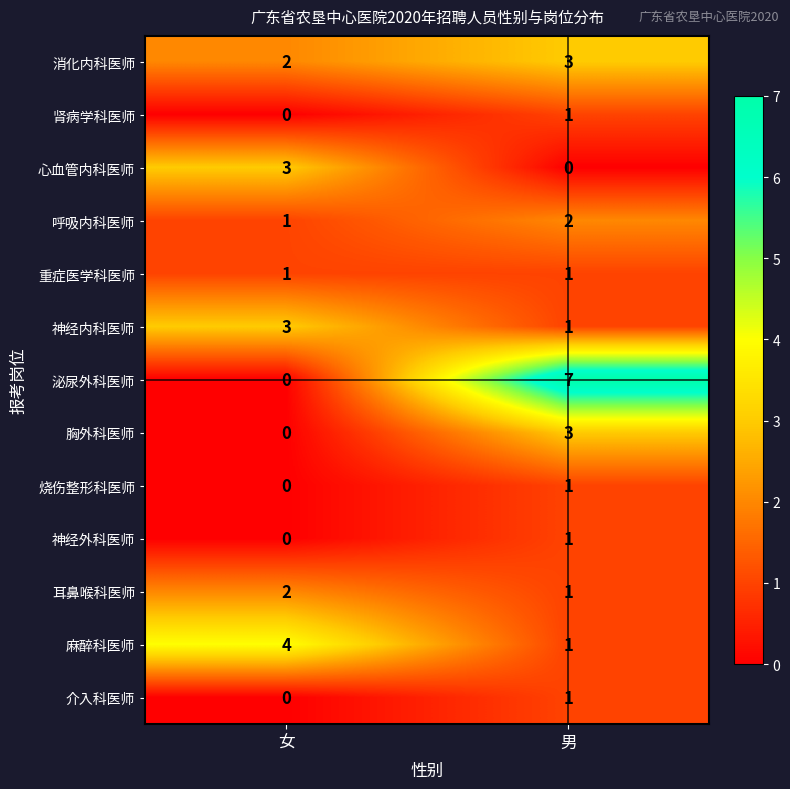

The value of 麻醉科医师 at 女 is 4. True or false?

True